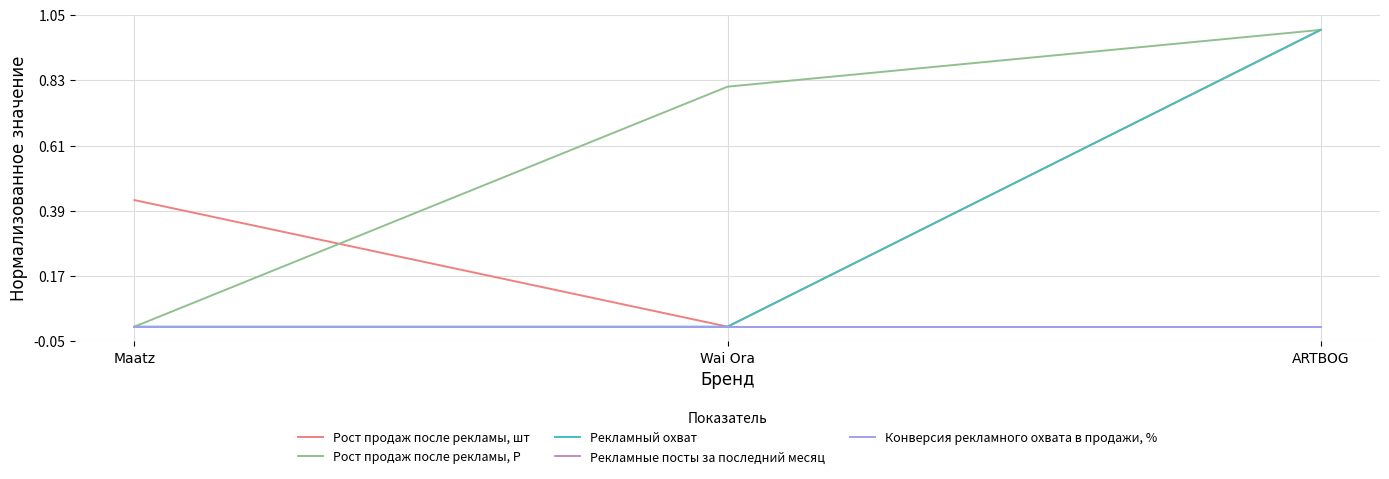

Is this an area chart (filled region under the line)?

No